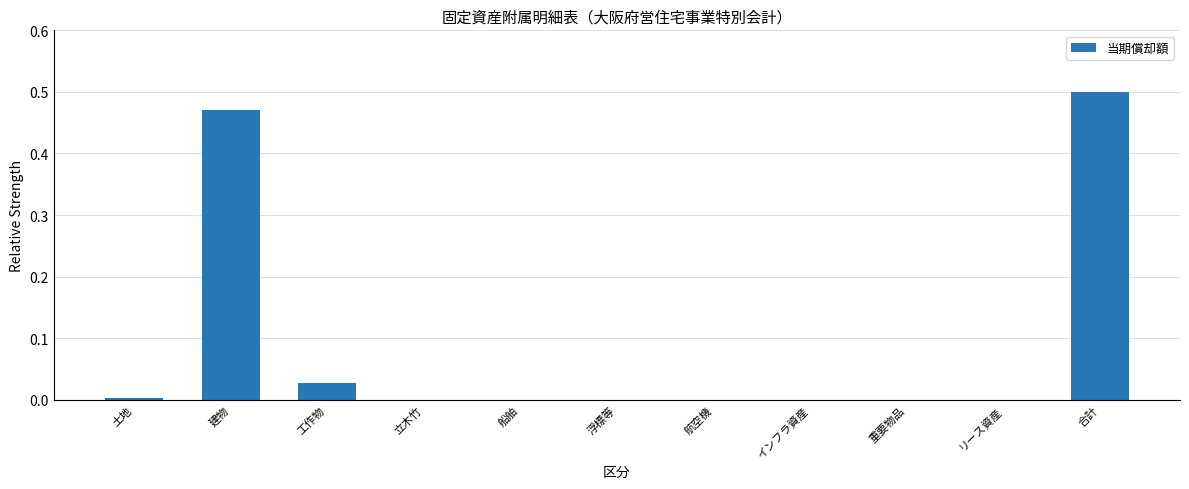

Is it true that the value at リース資産 is -0.3?

False